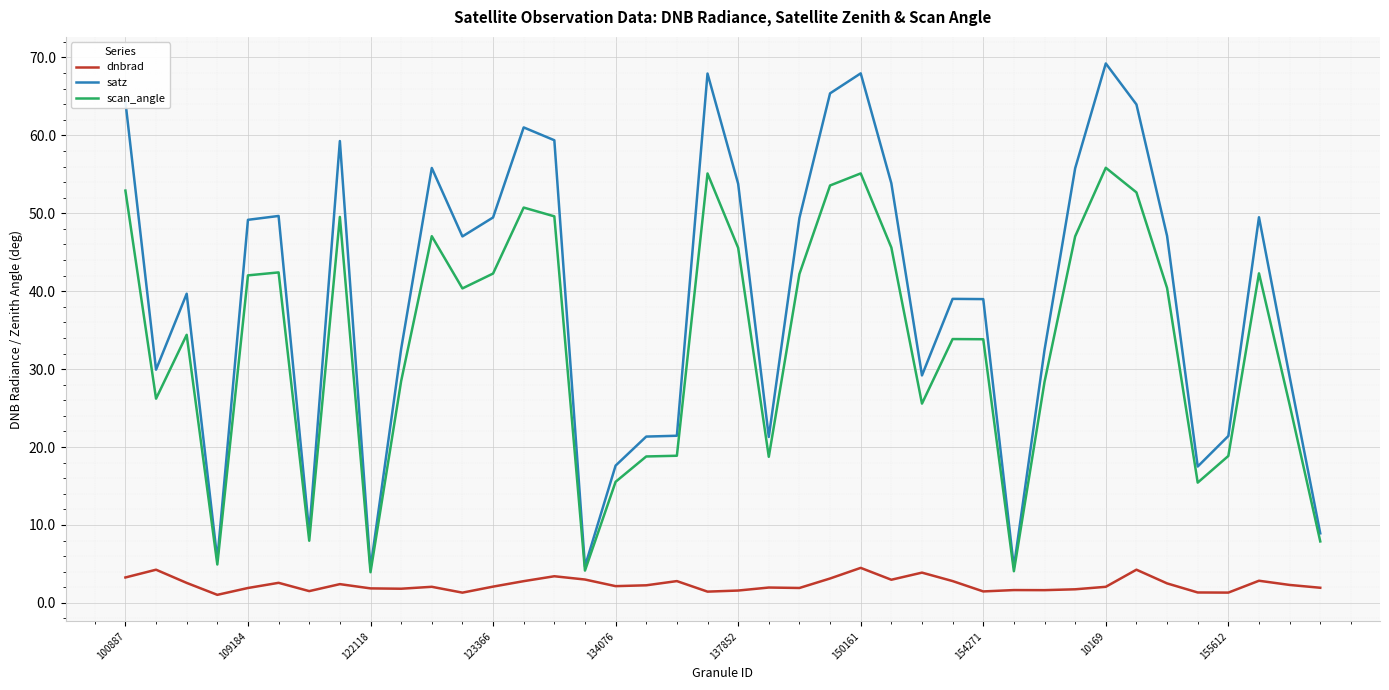

True or false: dnbrad and satz cross at least once.

False